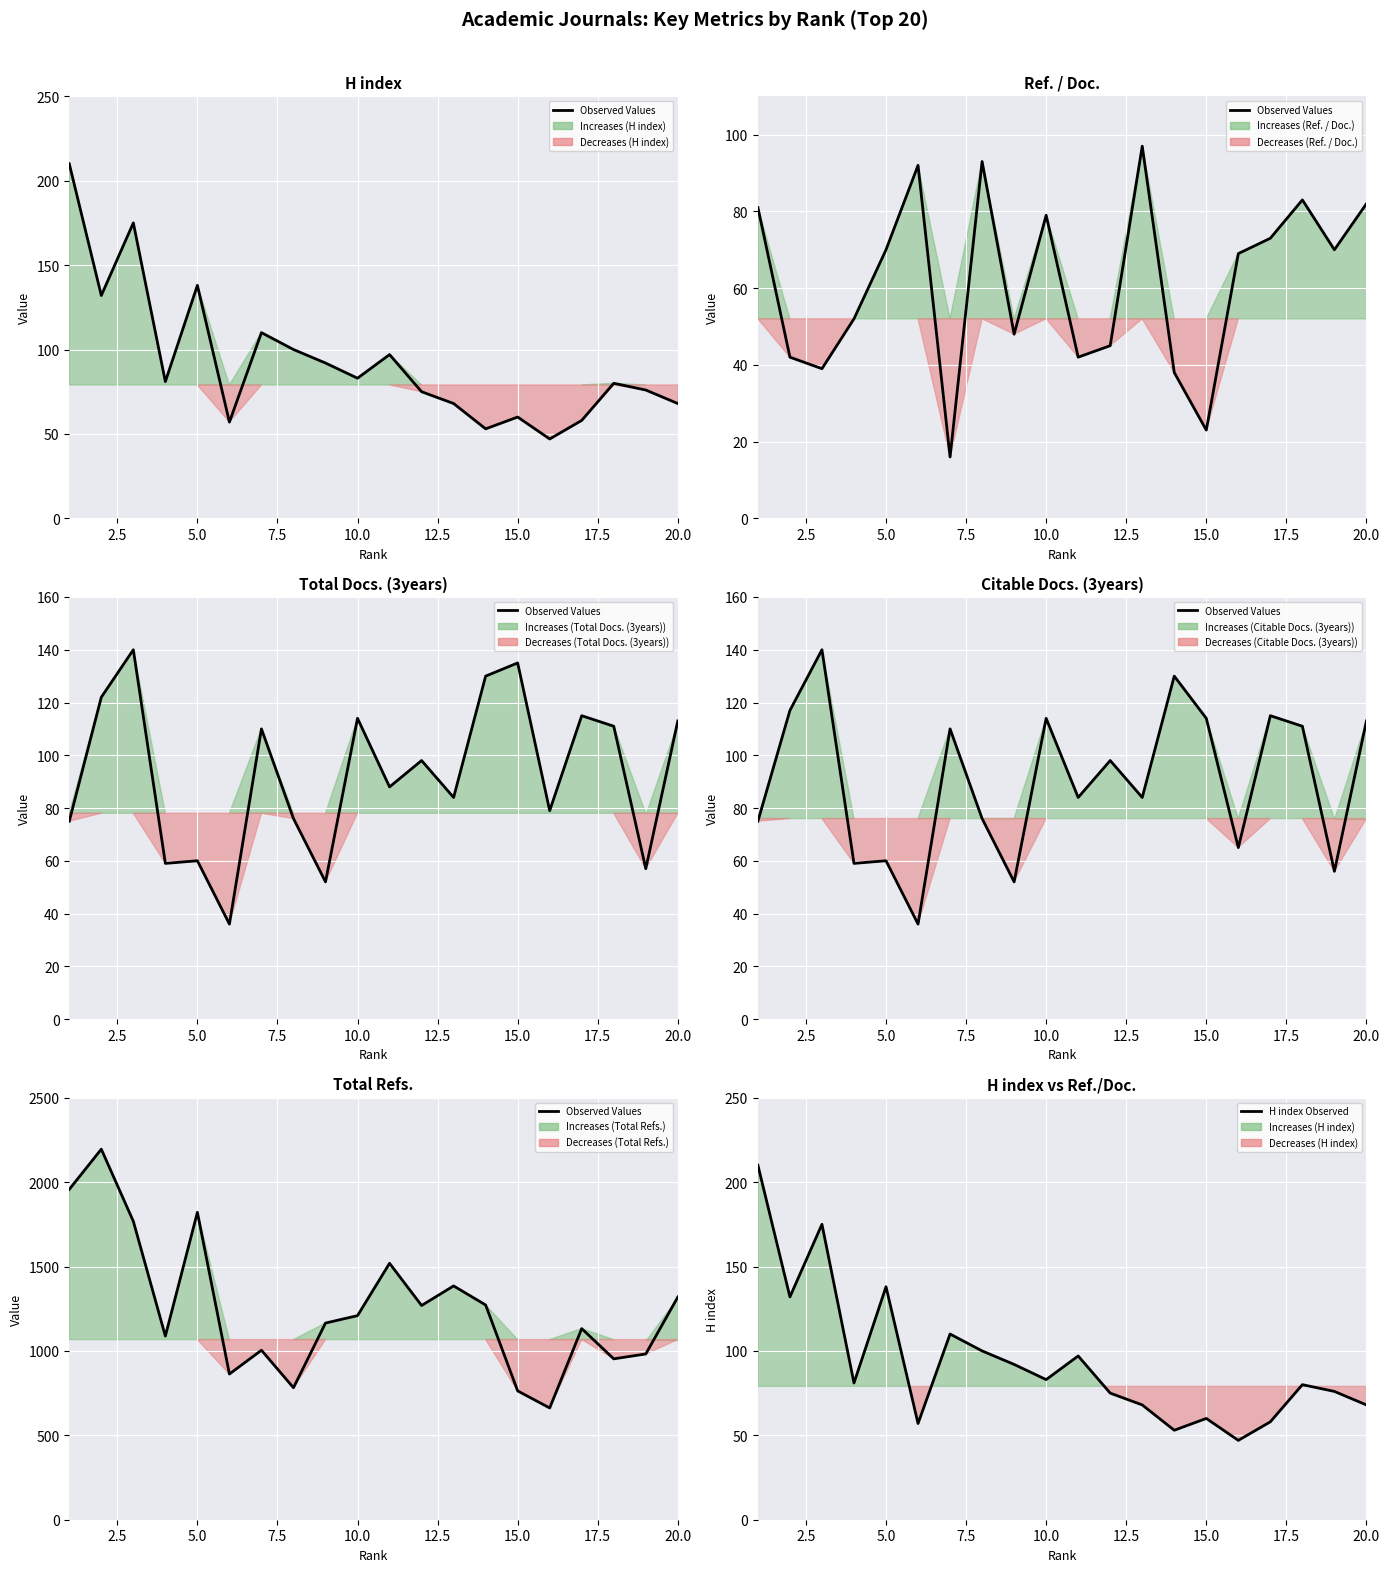

What is the value of the Observed Values point at the 1st from the left?

1957